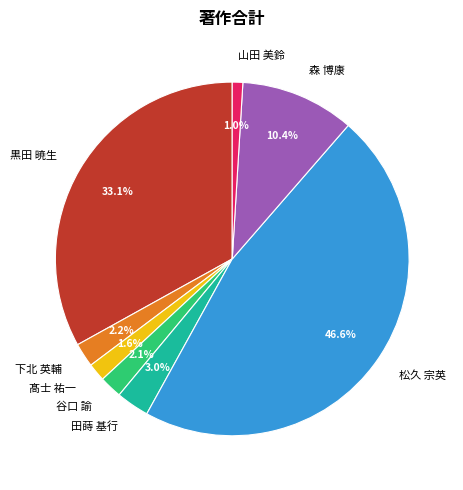

Which category has the biggest portion of the pie?

松久 宗英